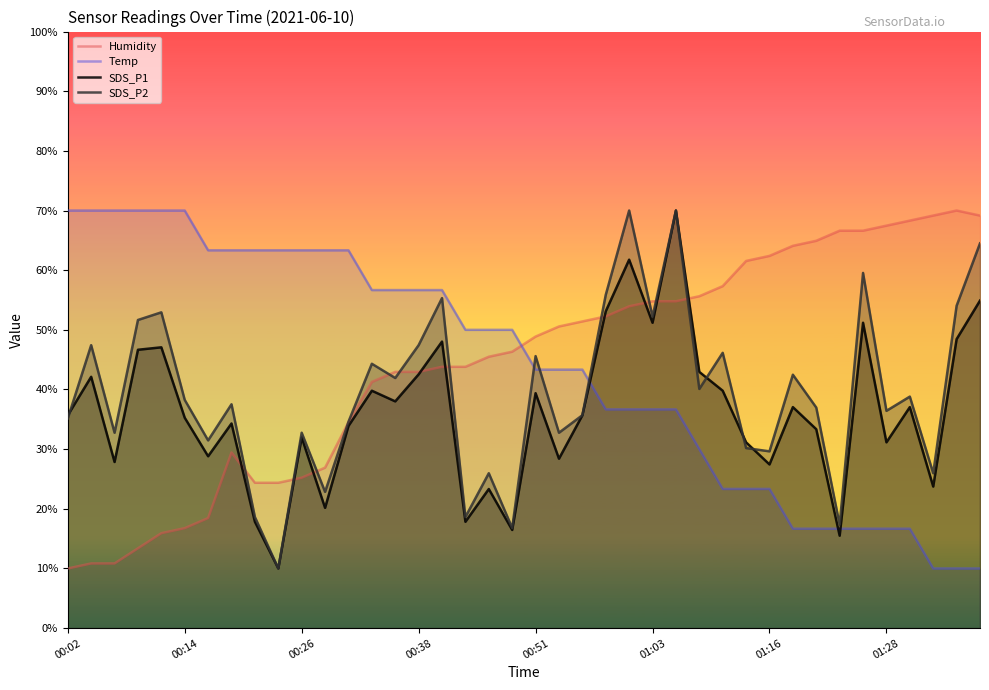

The value of Temp at 00:26 is 32.1. True or false?

False